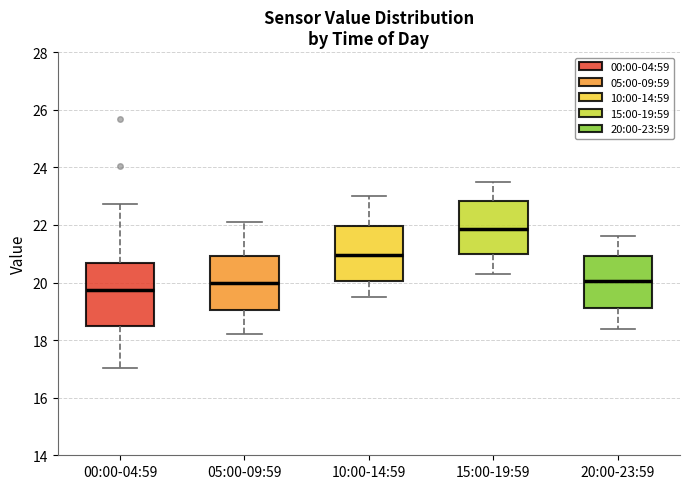

Which box's median line is the lowest?

00:00-04:59